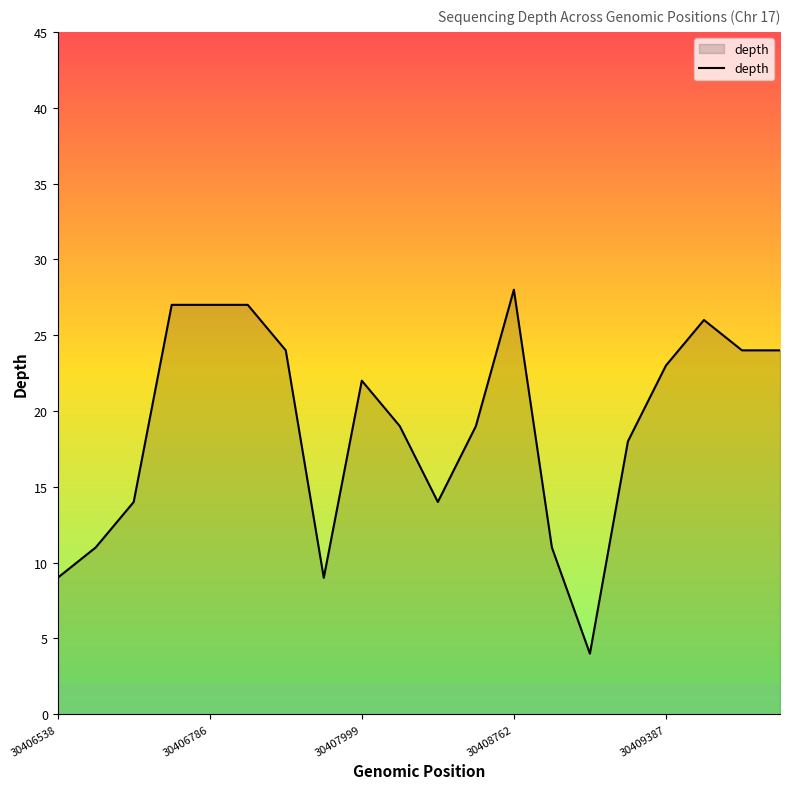

What is the greatest value displayed?

28